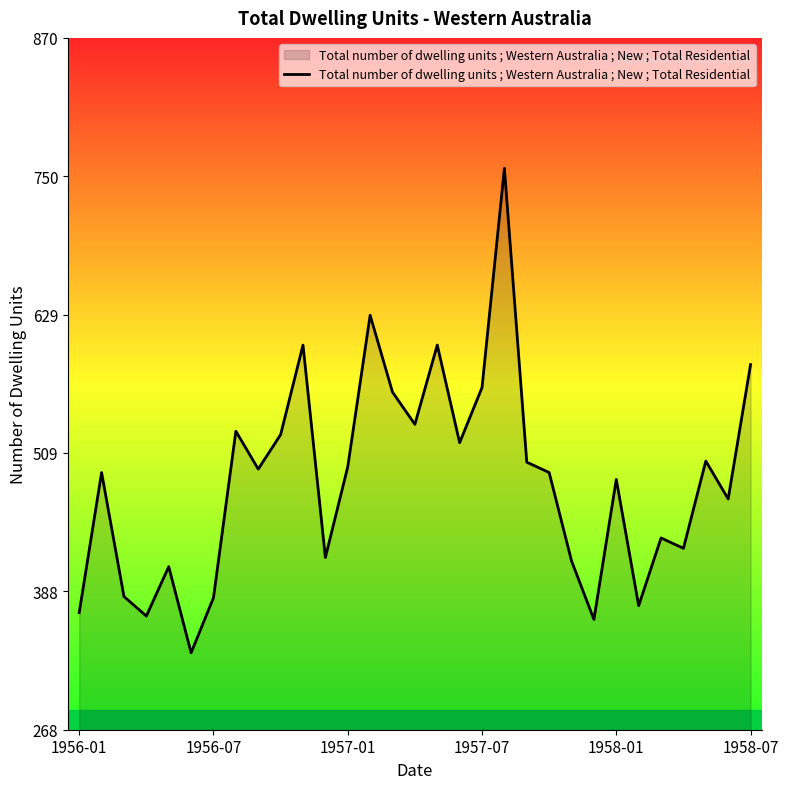

What is the minimum value shown in the chart?

335